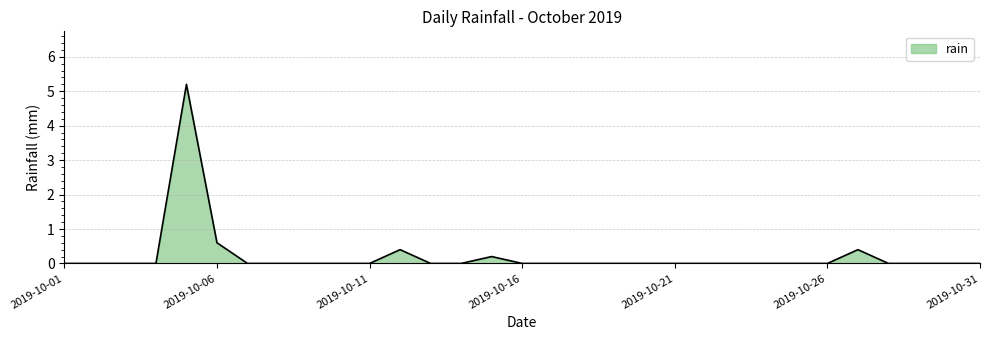

What is the maximum value shown in the chart?

5.2